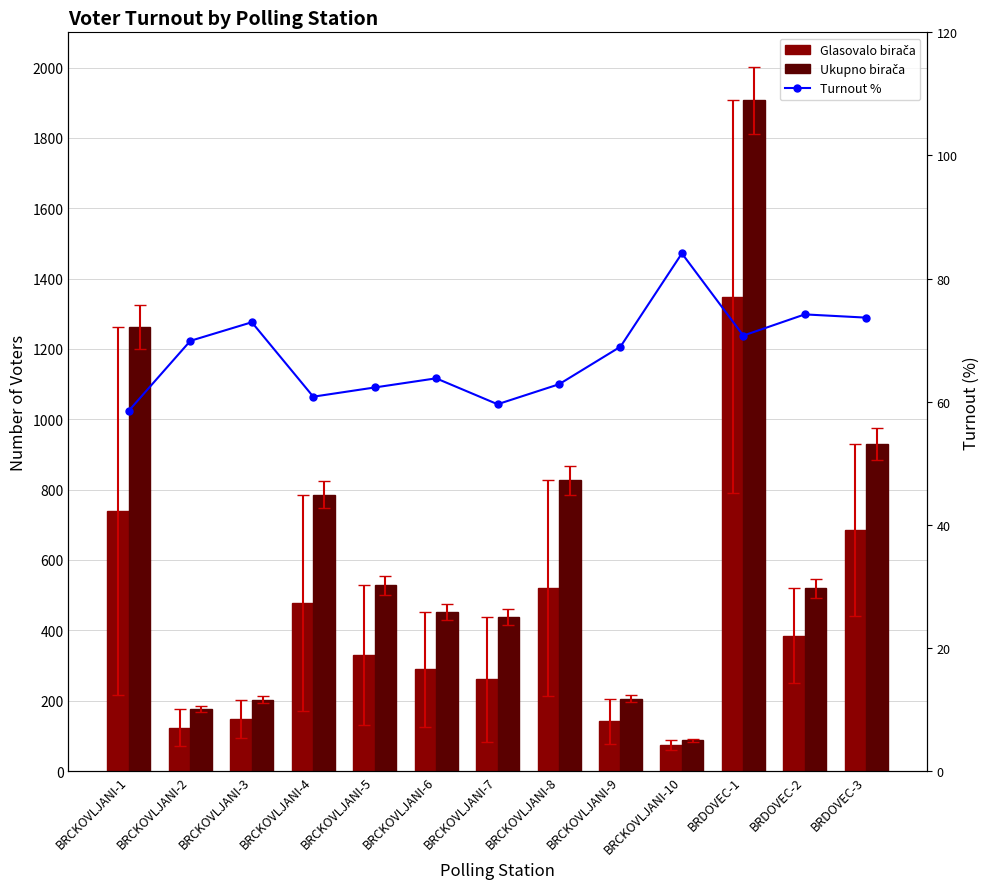

What is the average value of the Glasovalo birača series?

424.7